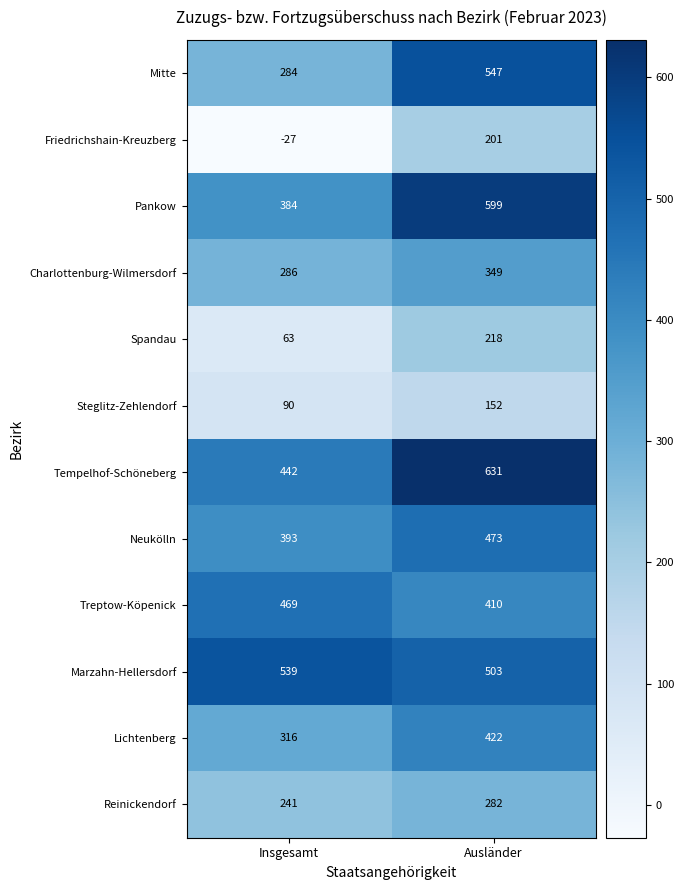

Which series has the largest total across all categories?

Tempelhof-Schöneberg